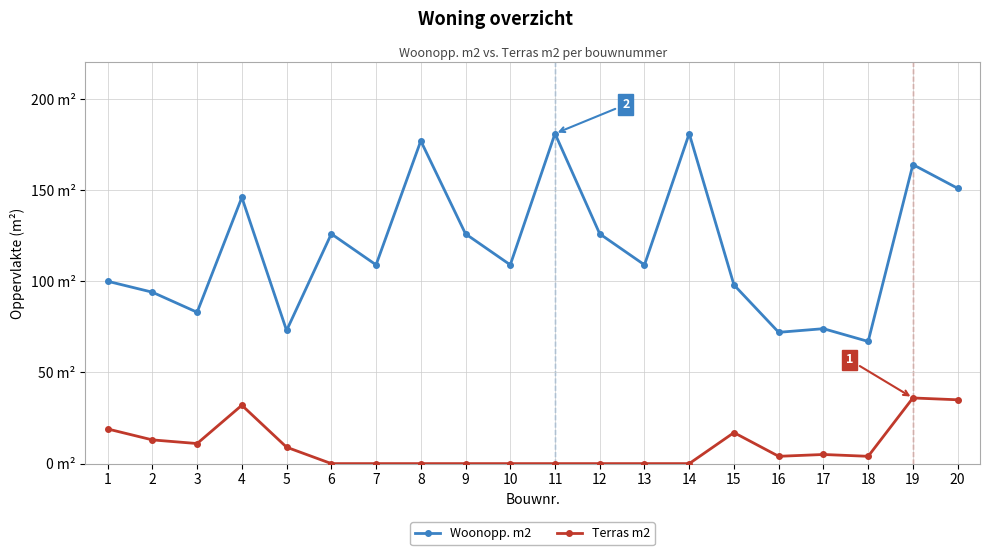

True or false: Terras m2 and Woonopp. m2 intersect in this chart.

False